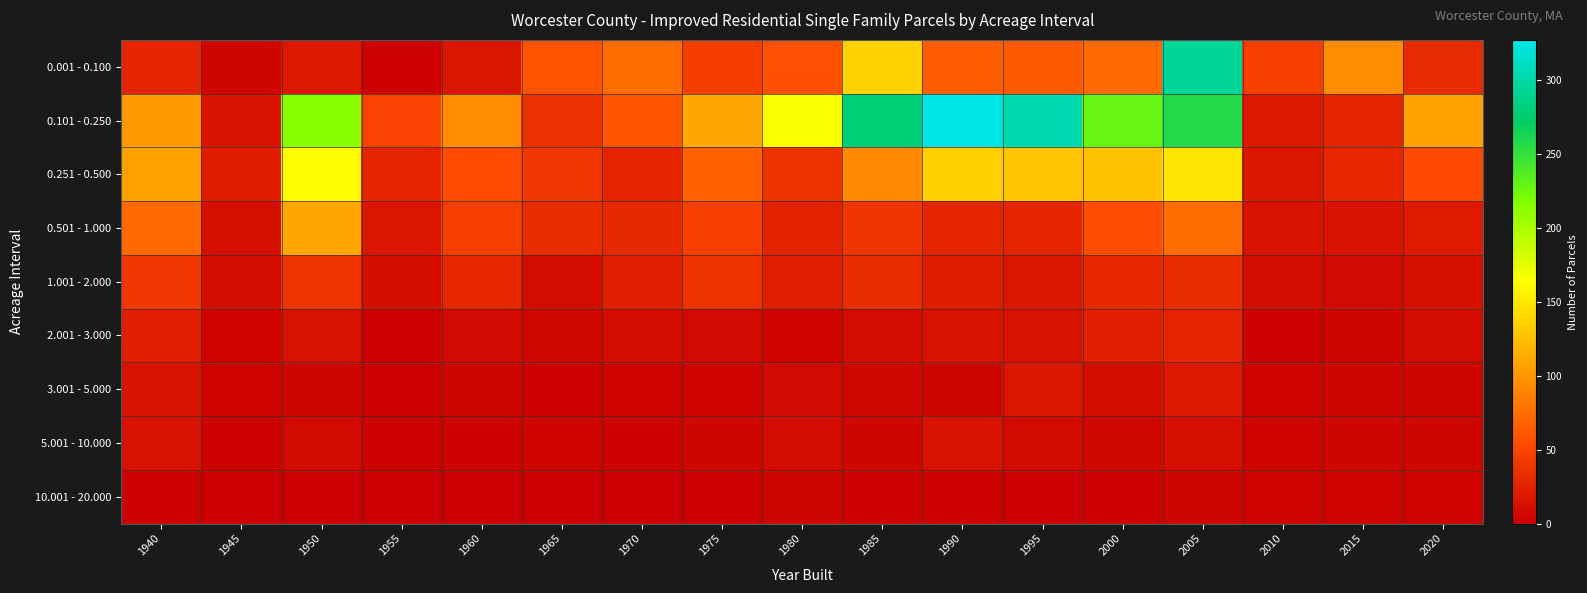

At 2005, list the series in order from smallest to largest.

10.001 - 20.000, 5.001 - 10.000, 3.001 - 5.000, 2.001 - 3.000, 1.001 - 2.000, 0.501 - 1.000, 0.251 - 0.500, 0.101 - 0.250, 0.001 - 0.100